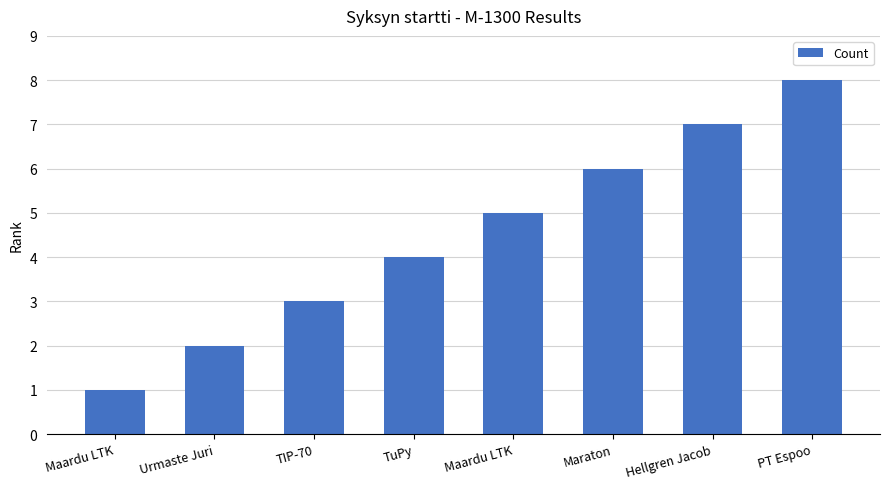

How many categories are shown in the chart?

8